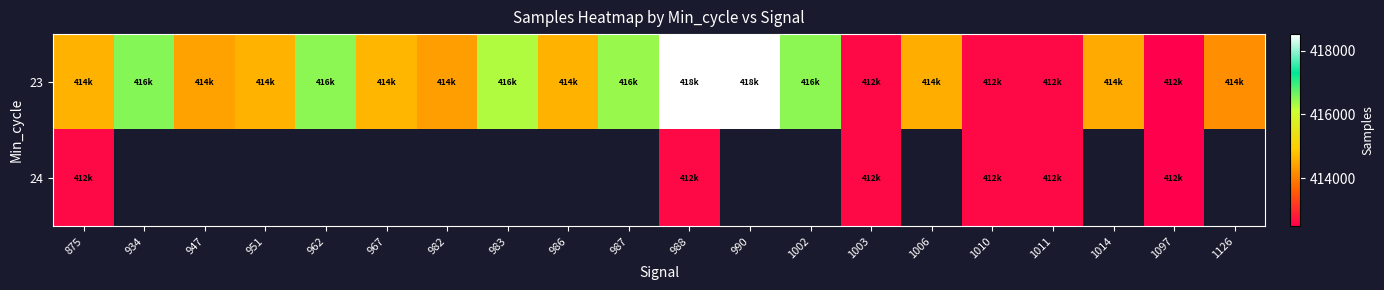

Between 986 and 1014, which is larger?

986